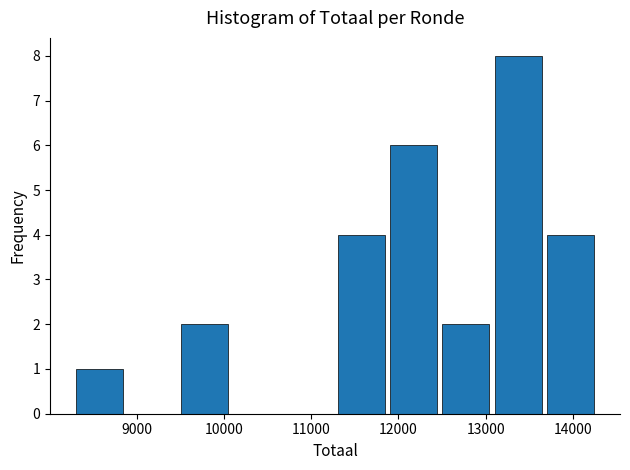

Reading left to right, list every bar in this chart as the range it spans on the x-axis followed by its height. Neither the bar edges nor the heights are printed on the chart, so give them approximately, as read against the axes.

8300 to 8900: 1
8900 to 9500: 0
9500 to 10100: 2
10100 to 10700: 0
10700 to 11300: 0
11300 to 11900: 4
11900 to 12500: 6
12500 to 13100: 2
13100 to 13700: 8
13700 to 14300: 4